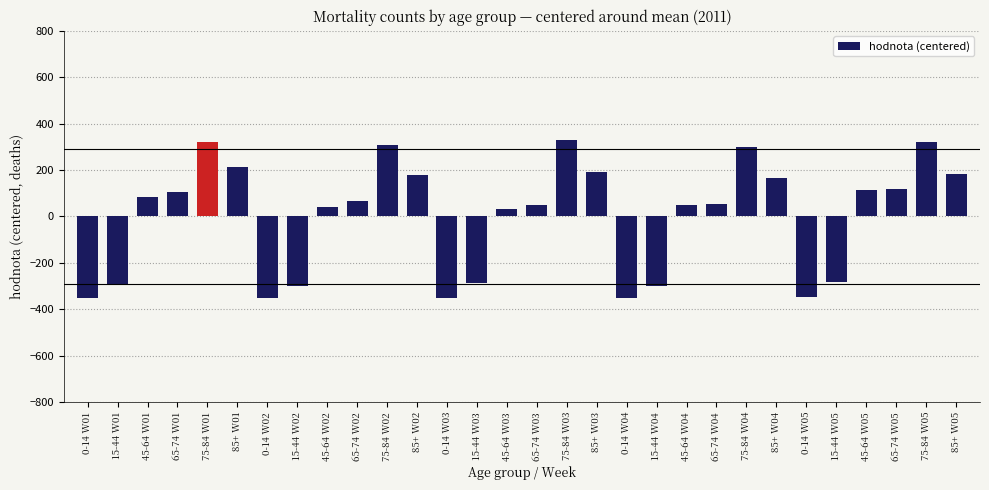

What is the difference between the maximum and minimum values?

683.0